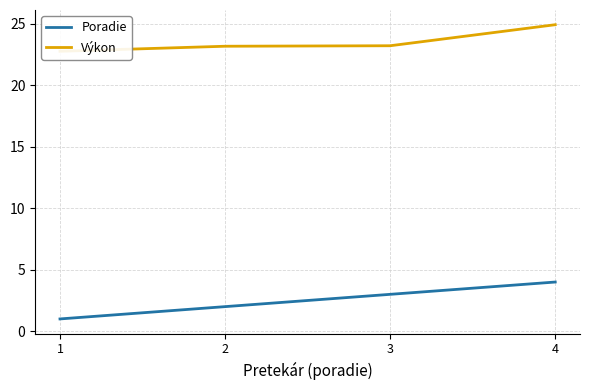

Reading right to left, extract all data points from this chart.

Poradie: 4=4.0	3=3.0	2=2.0	1=1.0
Výkon: 4=24.9	3=23.2	2=23.2	1=22.8